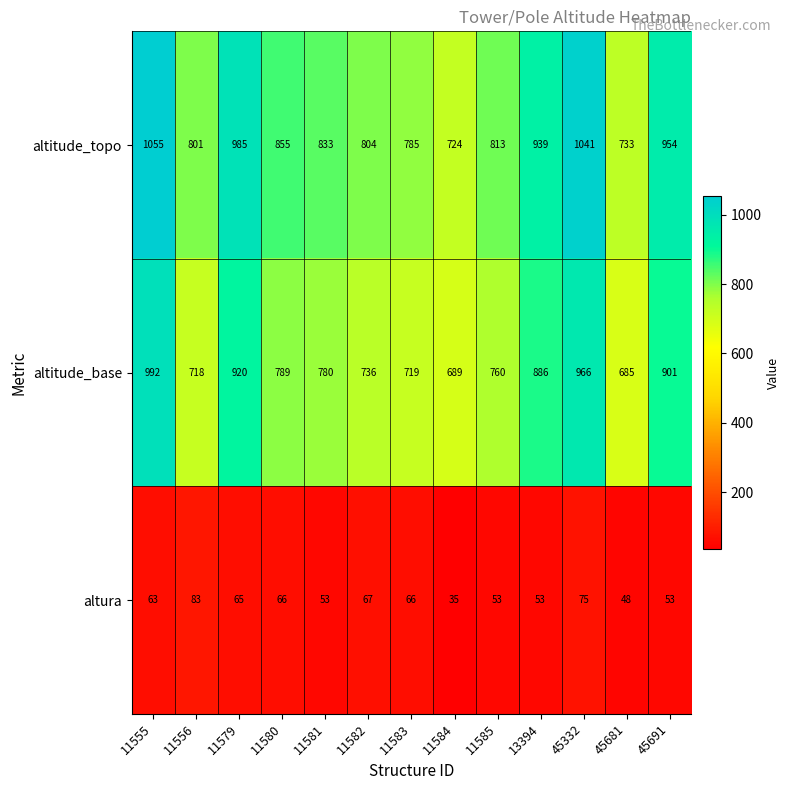

Which label corresponds to the smallest value in the chart?

11584